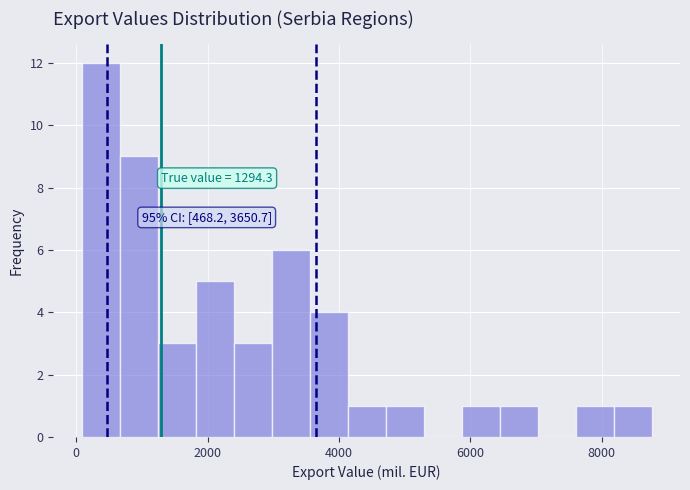

Read against the x-axis, roughly where is the centre of the tallest bar?

400